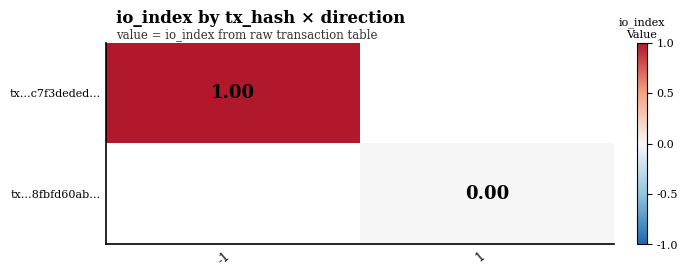

Which category has the highest value across all series?

-1